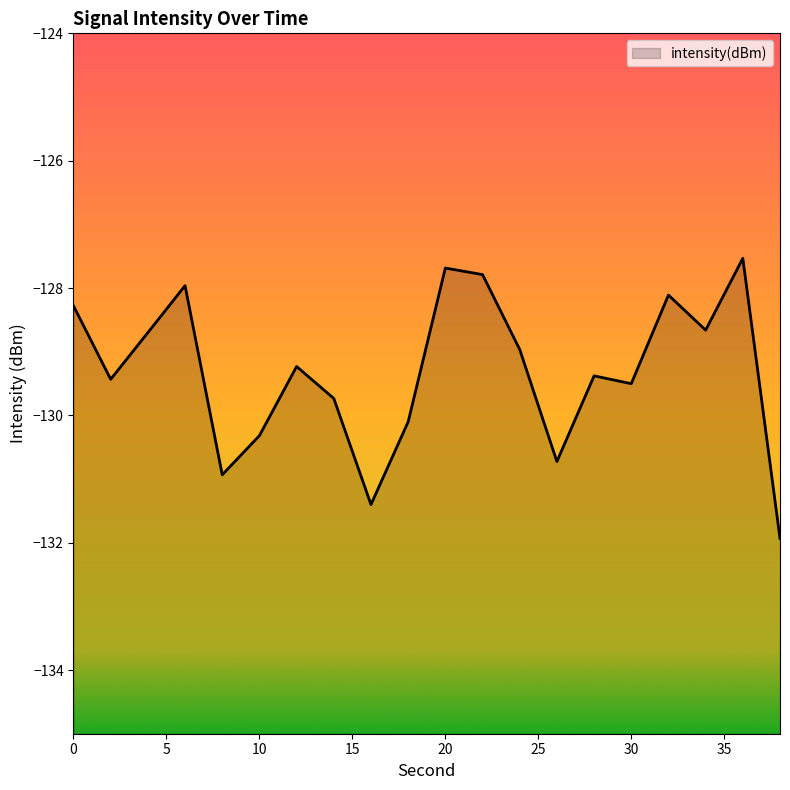

Reading right to left, extract all data points from this chart.

38=-131.9	36=-127.5	34=-128.7	32=-128.1	30=-129.5	28=-129.4	26=-130.7	24=-129.0	22=-127.8	20=-127.7	18=-130.1	16=-131.4	14=-129.7	12=-129.2	10=-130.3	8=-130.9	6=-128.0	4=-128.7	2=-129.4	0=-128.3